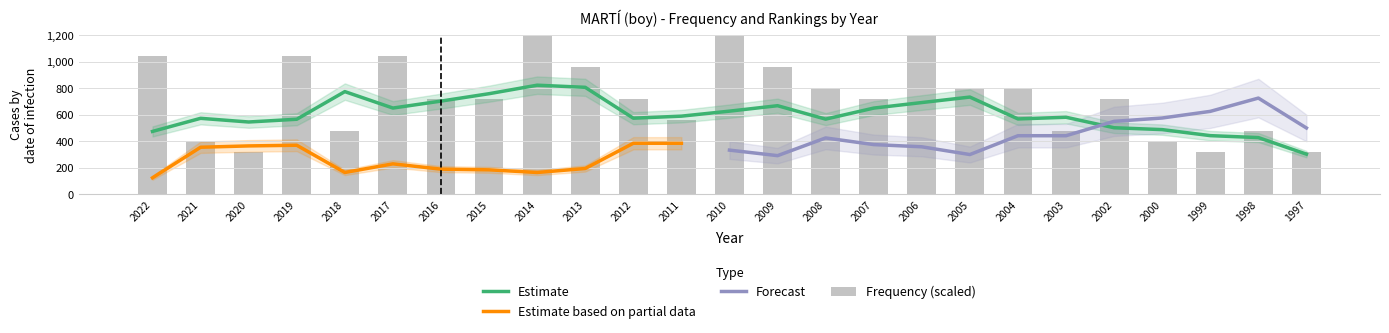

True or false: Estimate has a value of 478.6 at 1997.

False